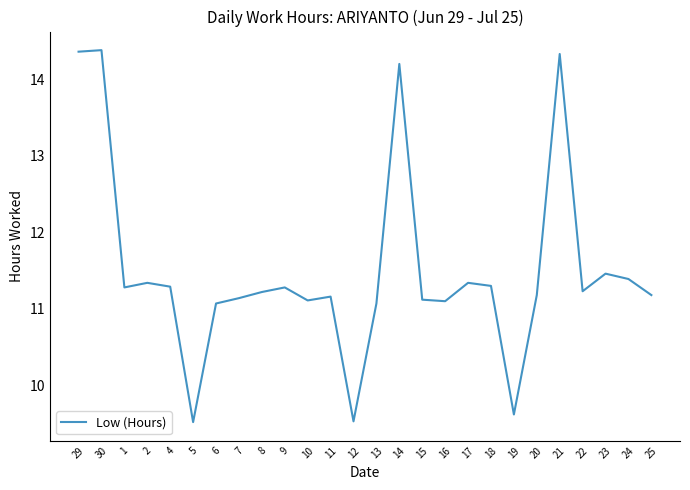

Read the value at 7.

11.1